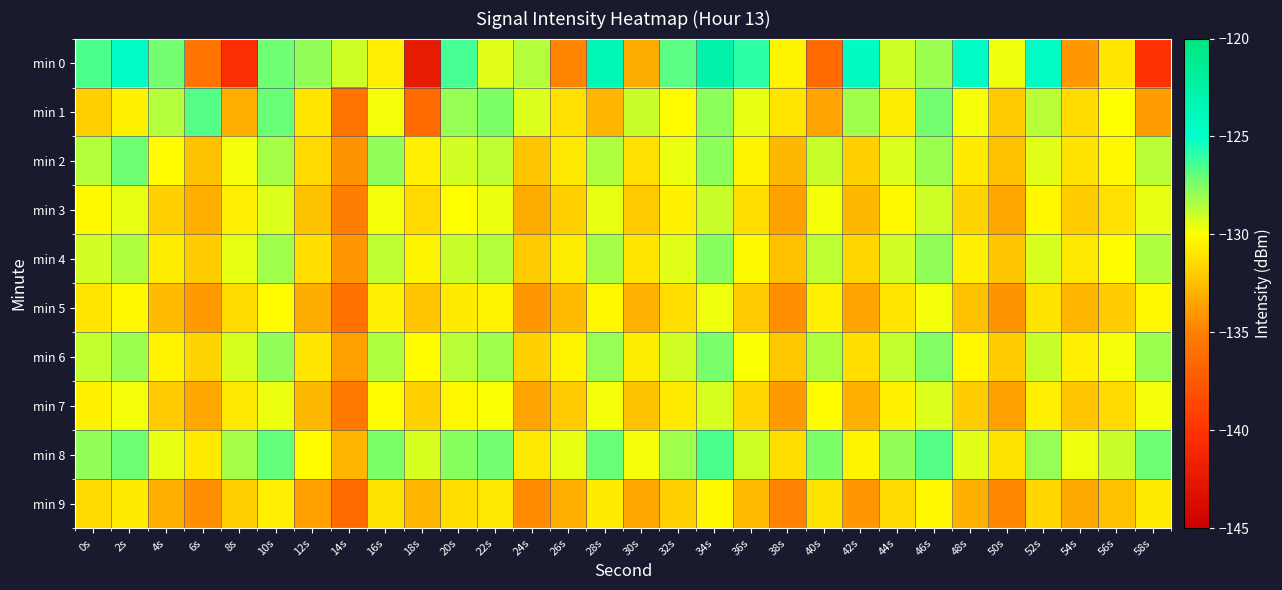

Reading left to right, transcribe all the data shown in this chart.

min 0: 0s=-126.5	2s=-124.5	4s=-127.2	6s=-135.7	8s=-140.4	10s=-127.2	12s=-127.8	14s=-129.0	16s=-130.6	18s=-142.3	20s=-126.4	22s=-129.4	24s=-128.5	26s=-134.8	28s=-123.6	30s=-133.2	32s=-126.7	34s=-122.6	36s=-125.9	38s=-130.4	40s=-136.4	42s=-124.2	44s=-129.0	46s=-128.0	48s=-124.5	50s=-129.7	52s=-124.4	54s=-134.0	56s=-130.9	58s=-140.1
min 1: 0s=-131.9	2s=-130.5	4s=-128.6	6s=-126.6	8s=-133.1	10s=-127.1	12s=-131.0	14s=-135.8	16s=-129.8	18s=-136.4	20s=-128.0	22s=-127.5	24s=-129.3	26s=-131.2	28s=-132.8	30s=-128.9	32s=-130.1	34s=-127.8	36s=-129.5	38s=-131.0	40s=-133.5	42s=-128.2	44s=-130.7	46s=-127.3	48s=-129.8	50s=-132.1	52s=-128.6	54s=-131.4	56s=-130.0	58s=-133.8
min 2: 0s=-128.5	2s=-127.2	4s=-130.1	6s=-132.4	8s=-129.8	10s=-128.3	12s=-131.5	14s=-134.2	16s=-127.9	18s=-130.6	20s=-129.1	22s=-128.7	24s=-132.3	26s=-130.9	28s=-128.4	30s=-131.2	32s=-129.6	34s=-127.8	36s=-130.4	38s=-132.7	40s=-128.9	42s=-131.8	44s=-129.3	46s=-128.1	48s=-130.8	50s=-132.5	52s=-129.4	54s=-131.1	56s=-130.3	58s=-128.6
min 3: 0s=-130.2	2s=-129.5	4s=-131.8	6s=-133.1	8s=-130.6	10s=-129.3	12s=-132.4	14s=-135.1	16s=-129.8	18s=-131.5	20s=-130.0	22s=-129.6	24s=-133.2	26s=-131.8	28s=-129.5	30s=-132.1	32s=-130.5	34s=-128.9	36s=-131.3	38s=-133.6	40s=-129.8	42s=-132.7	44s=-130.2	46s=-129.0	48s=-131.7	50s=-133.4	52s=-130.3	54s=-132.0	56s=-131.2	58s=-129.5
min 4: 0s=-129.1	2s=-128.4	4s=-130.7	6s=-132.0	8s=-129.5	10s=-128.2	12s=-131.3	14s=-134.0	16s=-128.7	18s=-130.4	20s=-128.9	22s=-128.5	24s=-132.1	26s=-130.7	28s=-128.3	30s=-131.0	32s=-129.4	34s=-127.7	36s=-130.2	38s=-132.5	40s=-128.7	42s=-131.6	44s=-129.1	46s=-127.9	48s=-130.6	50s=-132.3	52s=-129.2	54s=-130.9	56s=-130.1	58s=-128.4
min 5: 0s=-131.0	2s=-130.3	4s=-132.6	6s=-133.9	8s=-131.4	10s=-130.1	12s=-133.2	14s=-135.9	16s=-130.6	18s=-132.3	20s=-130.8	22s=-130.4	24s=-134.0	26s=-132.6	28s=-130.3	30s=-132.9	32s=-131.3	34s=-129.7	36s=-132.1	38s=-134.4	40s=-130.6	42s=-133.5	44s=-131.0	46s=-129.8	48s=-132.5	50s=-134.2	52s=-131.1	54s=-132.8	56s=-132.0	58s=-130.3
min 6: 0s=-128.8	2s=-128.1	4s=-130.4	6s=-131.7	8s=-129.2	10s=-127.9	12s=-131.0	14s=-133.7	16s=-128.4	18s=-130.1	20s=-128.6	22s=-128.2	24s=-131.8	26s=-130.4	28s=-128.0	30s=-130.7	32s=-129.1	34s=-127.4	36s=-129.9	38s=-132.2	40s=-128.4	42s=-131.3	44s=-128.8	46s=-127.6	48s=-130.3	50s=-132.0	52s=-128.9	54s=-130.6	56s=-129.8	58s=-128.1
min 7: 0s=-130.5	2s=-129.8	4s=-132.1	6s=-133.4	8s=-130.9	10s=-129.6	12s=-132.7	14s=-135.4	16s=-130.1	18s=-131.8	20s=-130.3	22s=-129.9	24s=-133.5	26s=-132.1	28s=-129.8	30s=-132.4	32s=-130.8	34s=-129.2	36s=-131.6	38s=-133.9	40s=-130.1	42s=-133.0	44s=-130.5	46s=-129.3	48s=-132.0	50s=-133.7	52s=-130.6	54s=-132.3	56s=-131.5	58s=-129.8
min 8: 0s=-127.9	2s=-127.2	4s=-129.5	6s=-130.8	8s=-128.3	10s=-127.0	12s=-130.1	14s=-132.8	16s=-127.5	18s=-129.2	20s=-127.7	22s=-127.3	24s=-130.9	26s=-129.5	28s=-127.1	30s=-129.8	32s=-128.2	34s=-126.5	36s=-129.0	38s=-131.3	40s=-127.5	42s=-130.4	44s=-127.9	46s=-126.7	48s=-129.4	50s=-131.1	52s=-128.0	54s=-129.7	56s=-128.9	58s=-127.2
min 9: 0s=-131.5	2s=-130.8	4s=-133.1	6s=-134.4	8s=-131.9	10s=-130.6	12s=-133.7	14s=-136.4	16s=-131.1	18s=-132.8	20s=-131.3	22s=-130.9	24s=-134.5	26s=-133.1	28s=-130.8	30s=-133.4	32s=-131.8	34s=-130.2	36s=-132.6	38s=-134.9	40s=-131.1	42s=-134.0	44s=-131.5	46s=-130.3	48s=-133.0	50s=-134.7	52s=-131.6	54s=-133.3	56s=-132.5	58s=-130.8